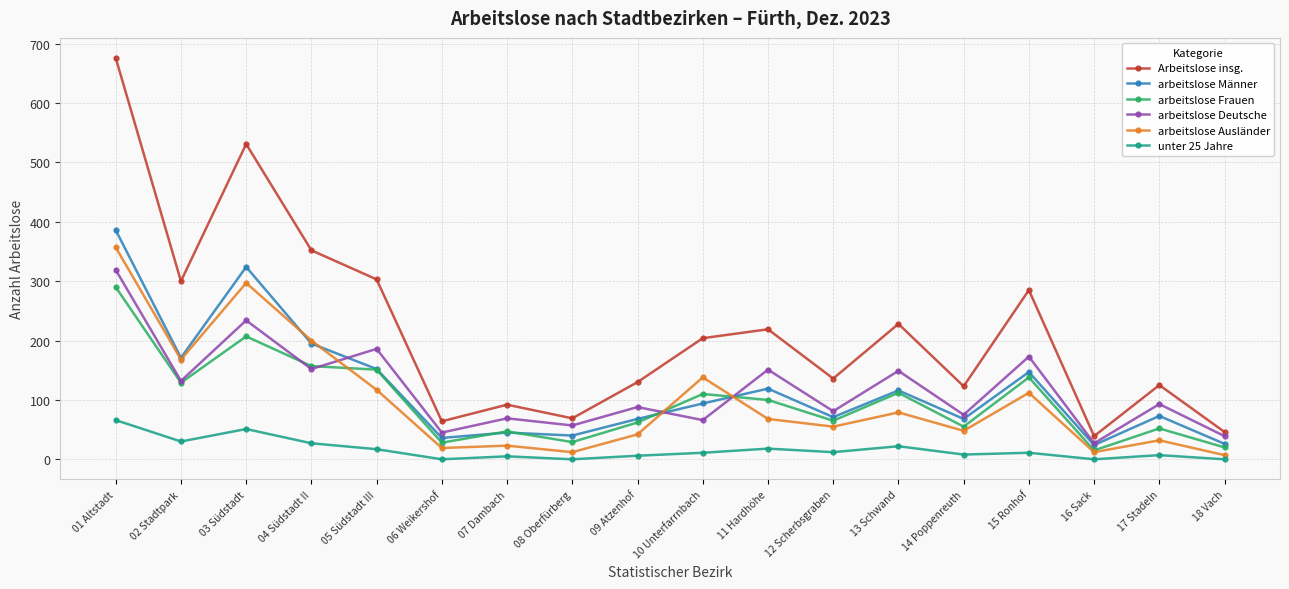

What is the minimum value for Arbeitslose insg.?

39